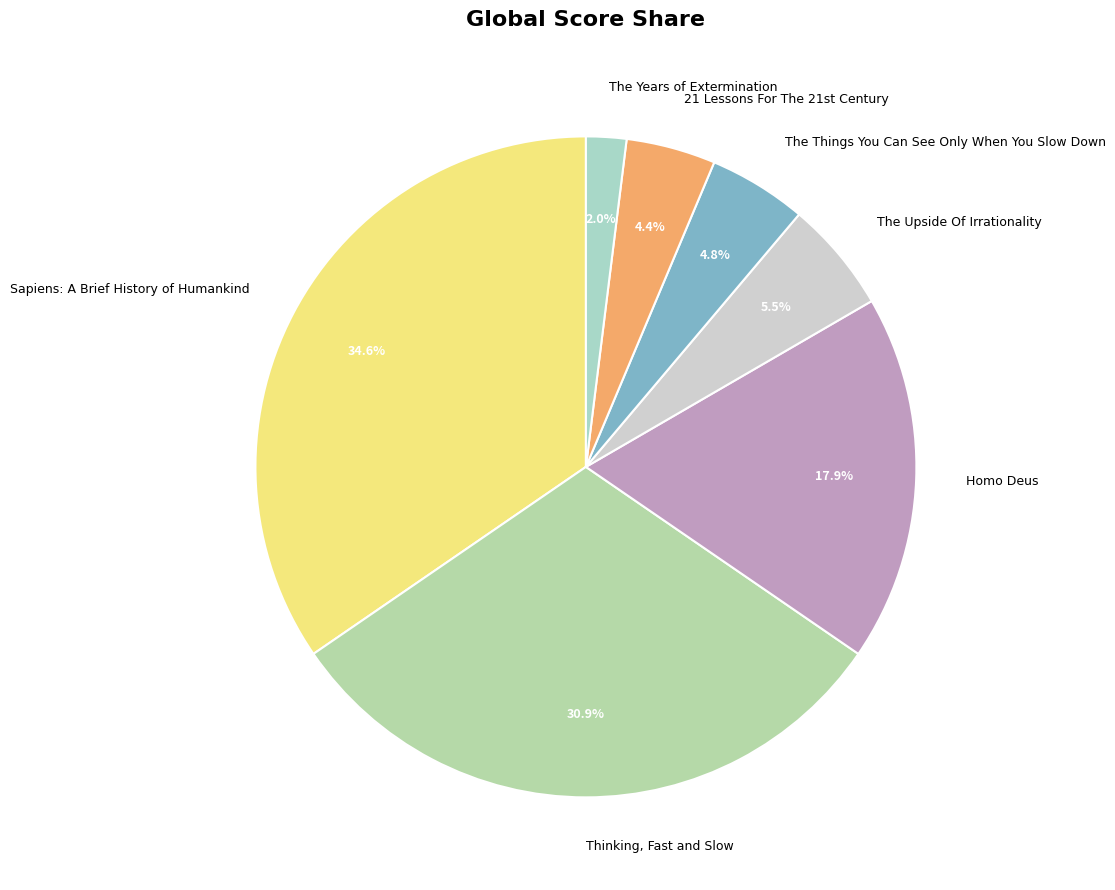

Does The Upside Of Irrationality represent more than half of the total?

No